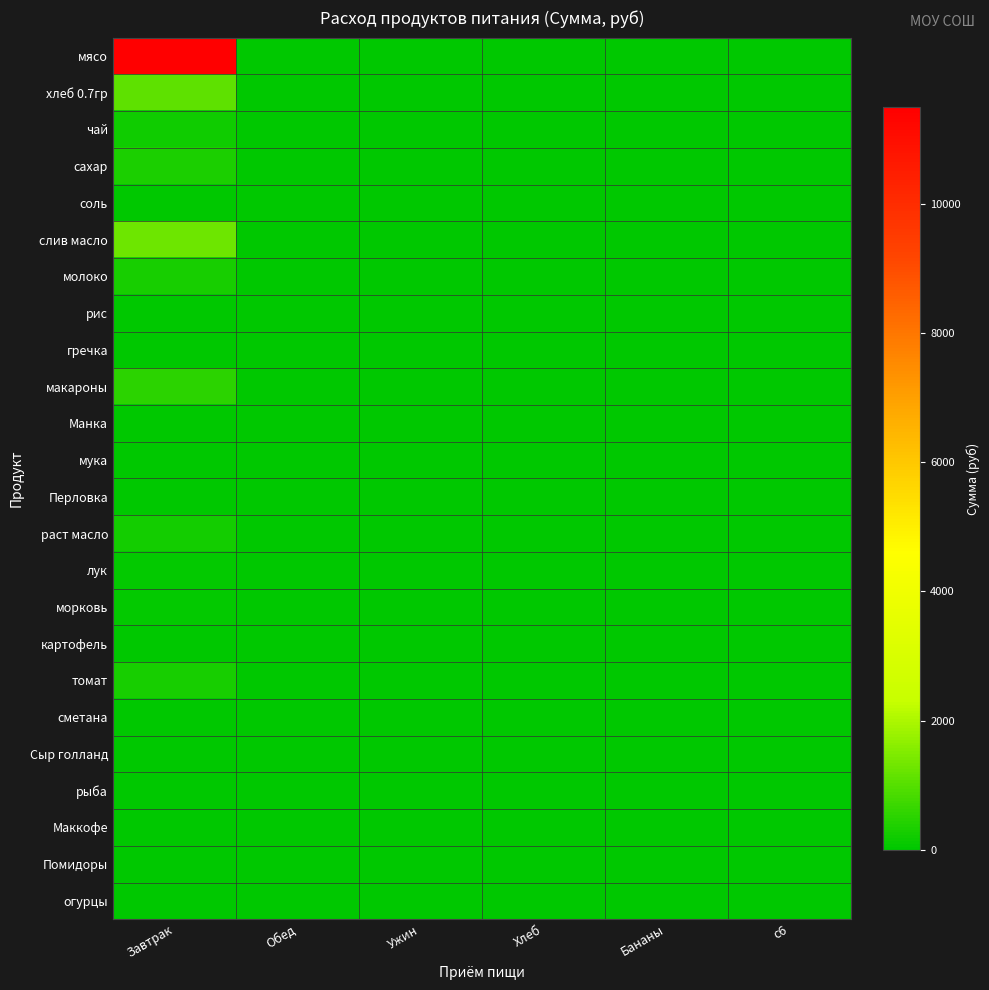

Reading left to right, what are all the values shown in this chart?

мясо: Завтрак=11497.5	Обед=0.0	Ужин=0.0	Хлеб=0.0	Бананы=0.0	c6=0.0
хлеб 0.7гр: Завтрак=1112.8	Обед=0.0	Ужин=0.0	Хлеб=0.0	Бананы=0.0	c6=0.0
чай: Завтрак=182.5	Обед=0.0	Ужин=0.0	Хлеб=0.0	Бананы=0.0	c6=0.0
сахар: Завтрак=341.3	Обед=0.0	Ужин=0.0	Хлеб=0.0	Бананы=0.0	c6=0.0
соль: Завтрак=13.1	Обед=0.0	Ужин=0.0	Хлеб=0.0	Бананы=0.0	c6=0.0
слив масло: Завтрак=1281.6	Обед=0.0	Ужин=0.0	Хлеб=0.0	Бананы=0.0	c6=0.0
молоко: Завтрак=291.6	Обед=0.0	Ужин=0.0	Хлеб=0.0	Бананы=0.0	c6=0.0
рис: Завтрак=0.0	Обед=0.0	Ужин=0.0	Хлеб=0.0	Бананы=0.0	c6=0.0
гречка: Завтрак=0.0	Обед=0.0	Ужин=0.0	Хлеб=0.0	Бананы=0.0	c6=0.0
макароны: Завтрак=511.0	Обед=0.0	Ужин=0.0	Хлеб=0.0	Бананы=0.0	c6=0.0
Манка: Завтрак=0.0	Обед=0.0	Ужин=0.0	Хлеб=0.0	Бананы=0.0	c6=0.0
мука: Завтрак=26.3	Обед=0.0	Ужин=0.0	Хлеб=0.0	Бананы=0.0	c6=0.0
Перловка: Завтрак=0.0	Обед=0.0	Ужин=0.0	Хлеб=0.0	Бананы=0.0	c6=0.0
раст масло: Завтрак=251.8	Обед=0.0	Ужин=0.0	Хлеб=0.0	Бананы=0.0	c6=0.0
лук: Завтрак=59.1	Обед=0.0	Ужин=0.0	Хлеб=0.0	Бананы=0.0	c6=0.0
морковь: Завтрак=45.6	Обед=0.0	Ужин=0.0	Хлеб=0.0	Бананы=0.0	c6=0.0
картофель: Завтрак=0.0	Обед=0.0	Ужин=0.0	Хлеб=0.0	Бананы=0.0	c6=0.0
томат: Завтрак=299.8	Обед=0.0	Ужин=0.0	Хлеб=0.0	Бананы=0.0	c6=0.0
сметана: Завтрак=0.0	Обед=0.0	Ужин=0.0	Хлеб=0.0	Бананы=0.0	c6=0.0
Сыр голланд: Завтрак=0.0	Обед=0.0	Ужин=0.0	Хлеб=0.0	Бананы=0.0	c6=0.0
рыба: Завтрак=0.0	Обед=0.0	Ужин=0.0	Хлеб=0.0	Бананы=0.0	c6=0.0
Маккофе: Завтрак=0.0	Обед=0.0	Ужин=0.0	Хлеб=0.0	Бананы=0.0	c6=0.0
Помидоры: Завтрак=0.0	Обед=0.0	Ужин=0.0	Хлеб=0.0	Бананы=0.0	c6=0.0
огурцы: Завтрак=0.0	Обед=0.0	Ужин=0.0	Хлеб=0.0	Бананы=0.0	c6=0.0